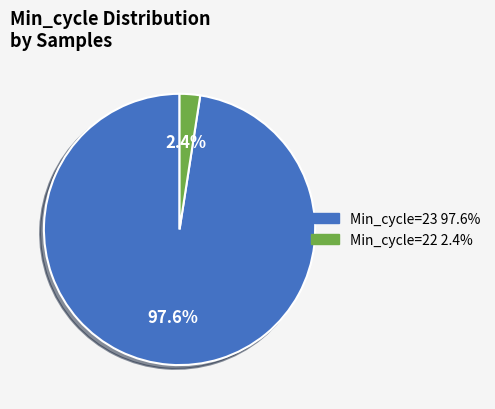

To the nearest percent, what is the average slice percentage?

50%